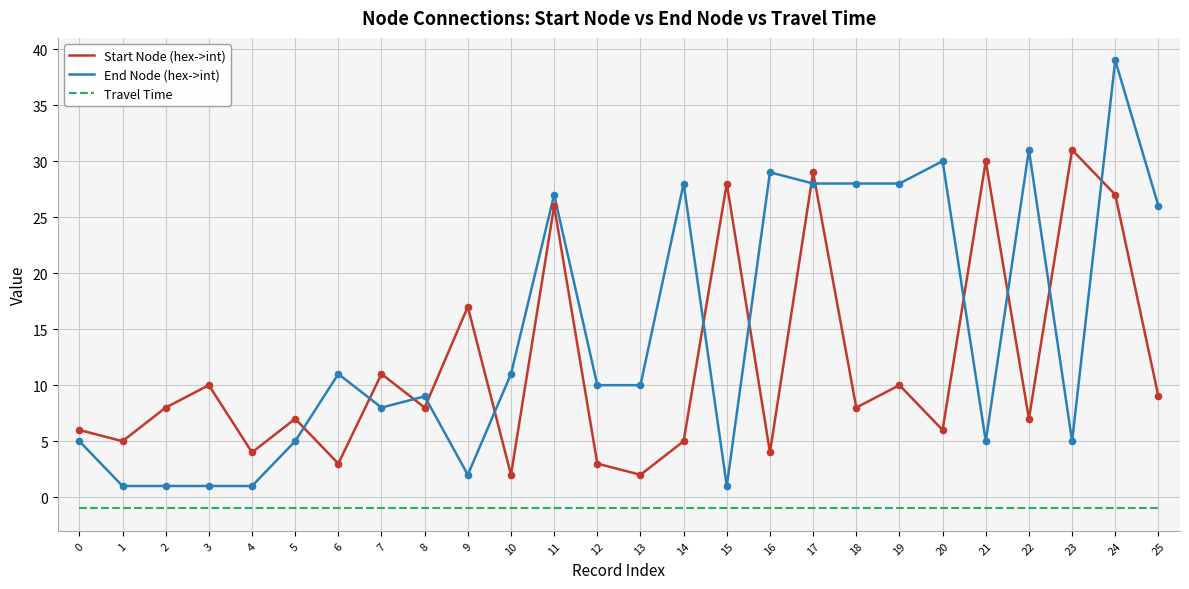

Which series has the largest range (max minus min)?

End Node (hex->int)